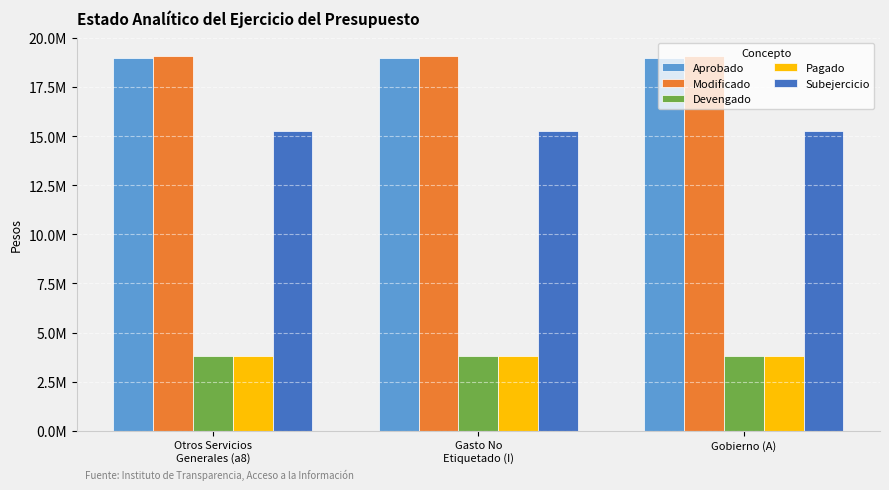

Is the value of Aprobado at Otros Servicios
Generales (a8) greater than the value of Modificado at Otros Servicios
Generales (a8)?

No